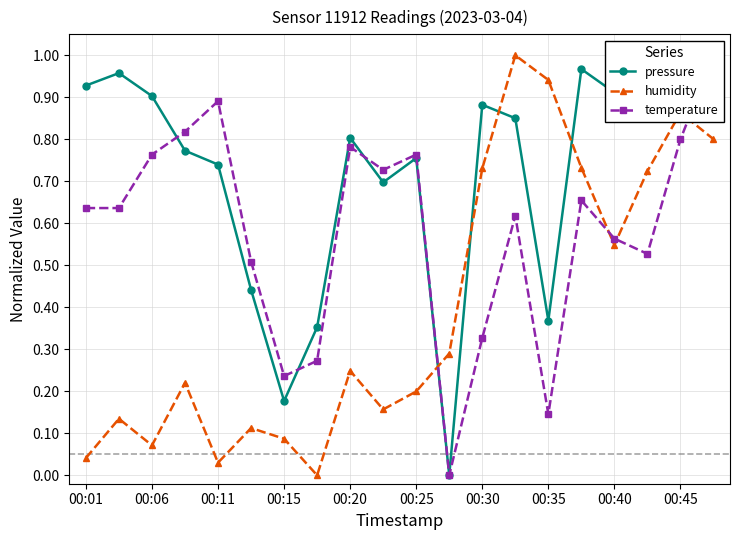

Which series has the largest total across all categories?

pressure